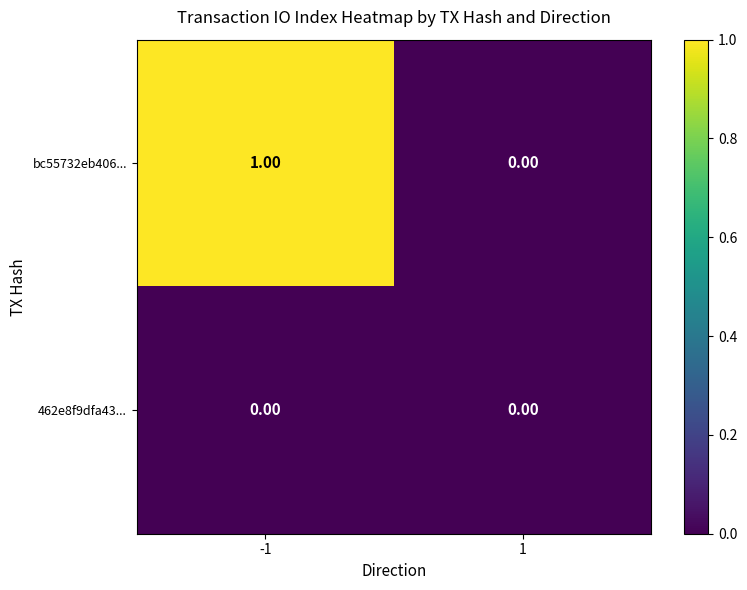

Between -1 and 1, which series saw the biggest shift?

bc55732eb406...